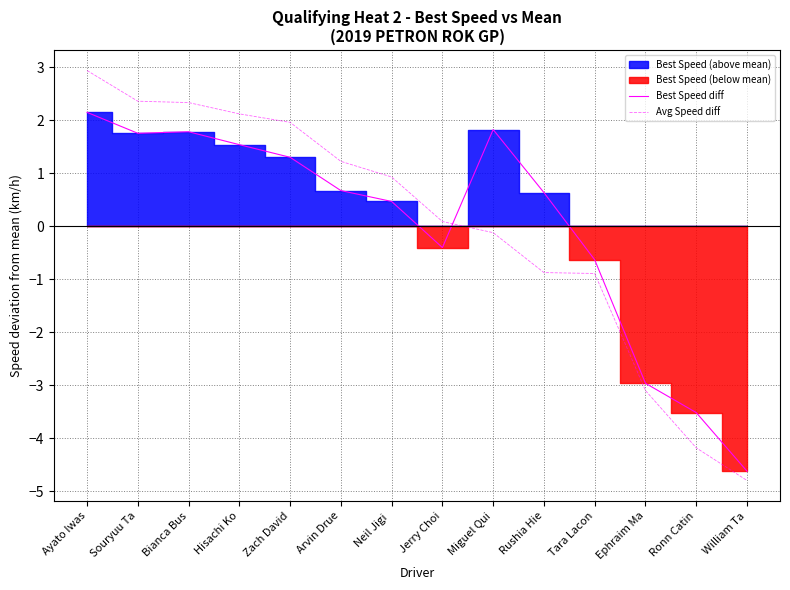

How many values in the Best Speed diff series are below 0?

5